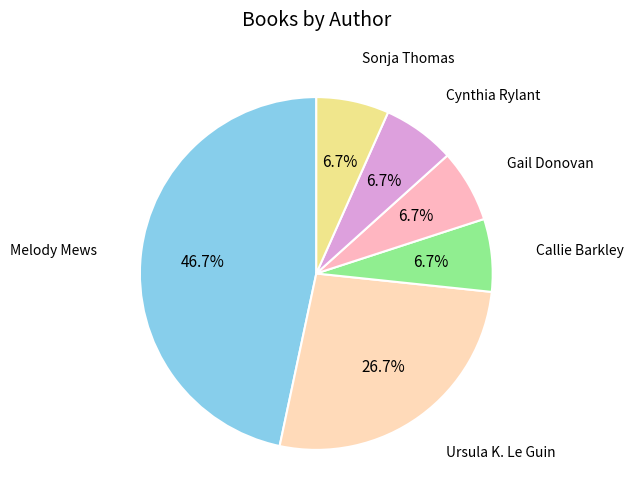

Which slice is the largest?

Melody Mews